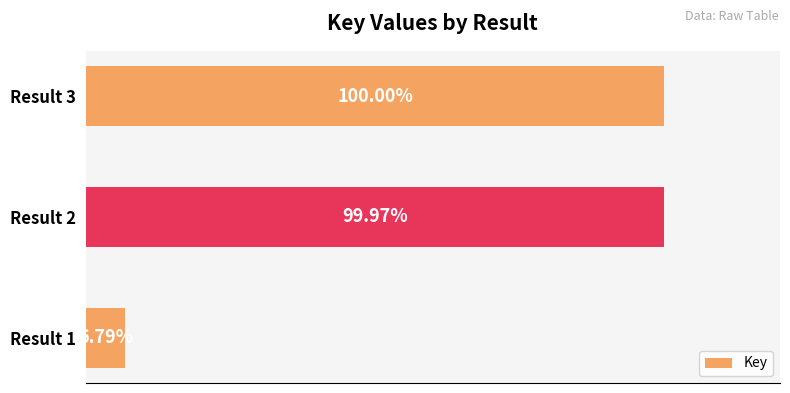

Rank the categories by value from highest to lowest.

Result 3, Result 2, Result 1